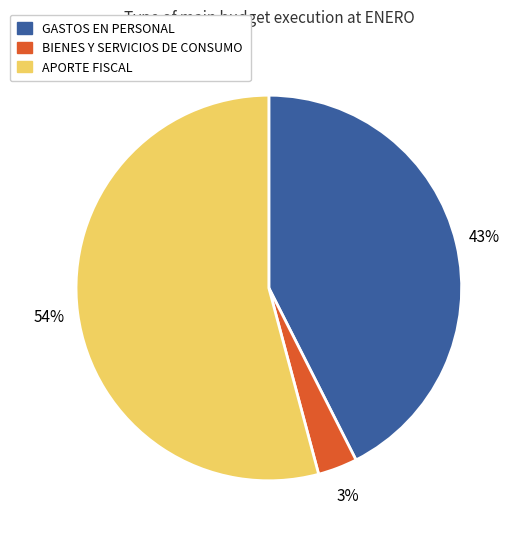

To the nearest percent, what is the average slice percentage?

33%